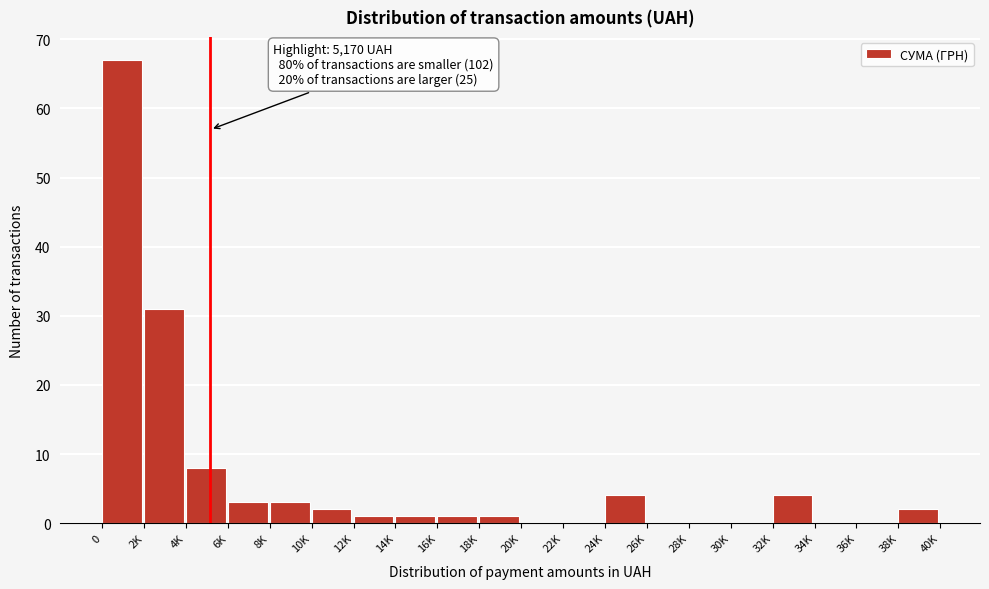

Reading left to right, extract all data points from this chart.

0=67	2K=31	4K=8	6K=3	8K=3	10K=2	12K=1	14K=1	16K=1	18K=1	20K=0	22K=0	24K=4	26K=0	28K=0	30K=0	32K=4	34K=0	36K=0	38K=2